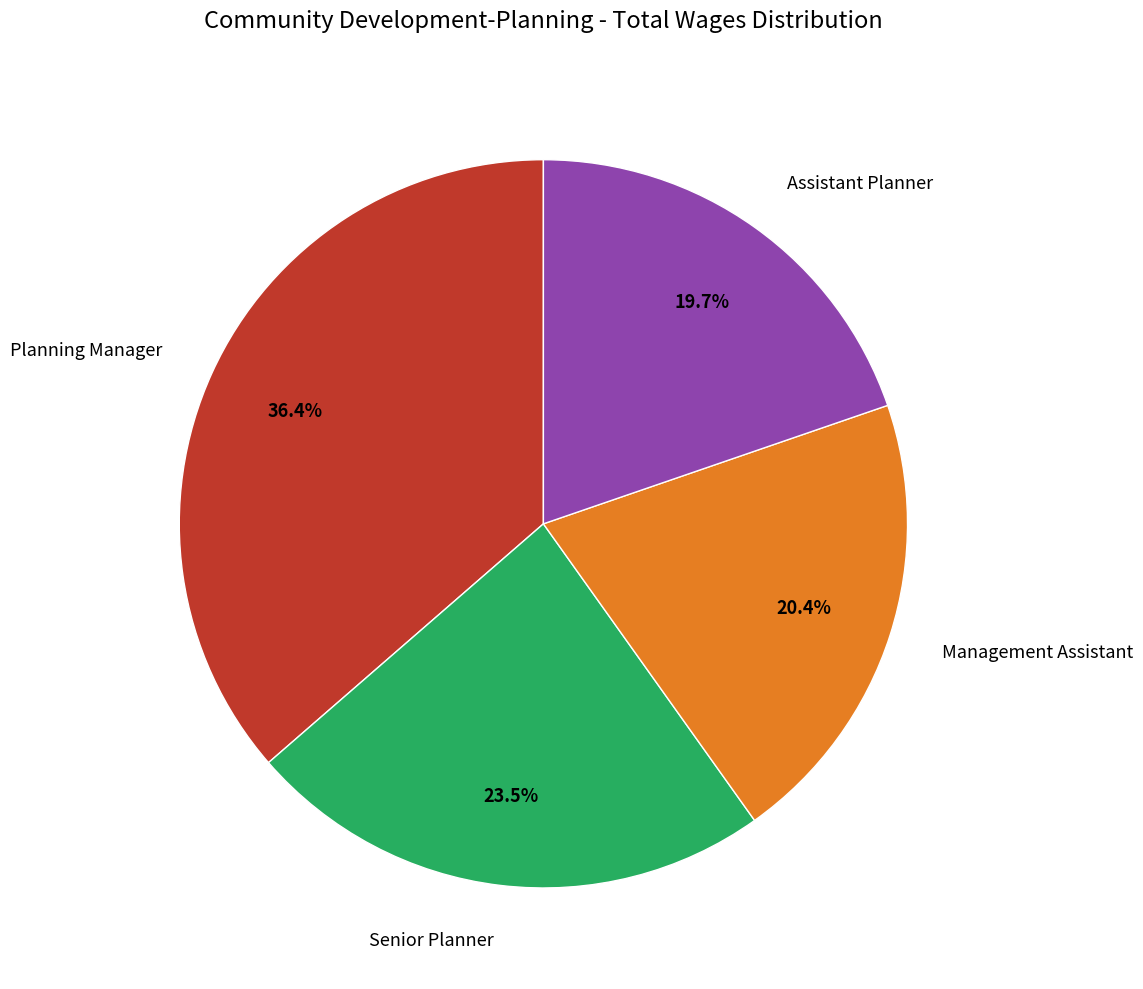

Count the number of slices in the pie.

4